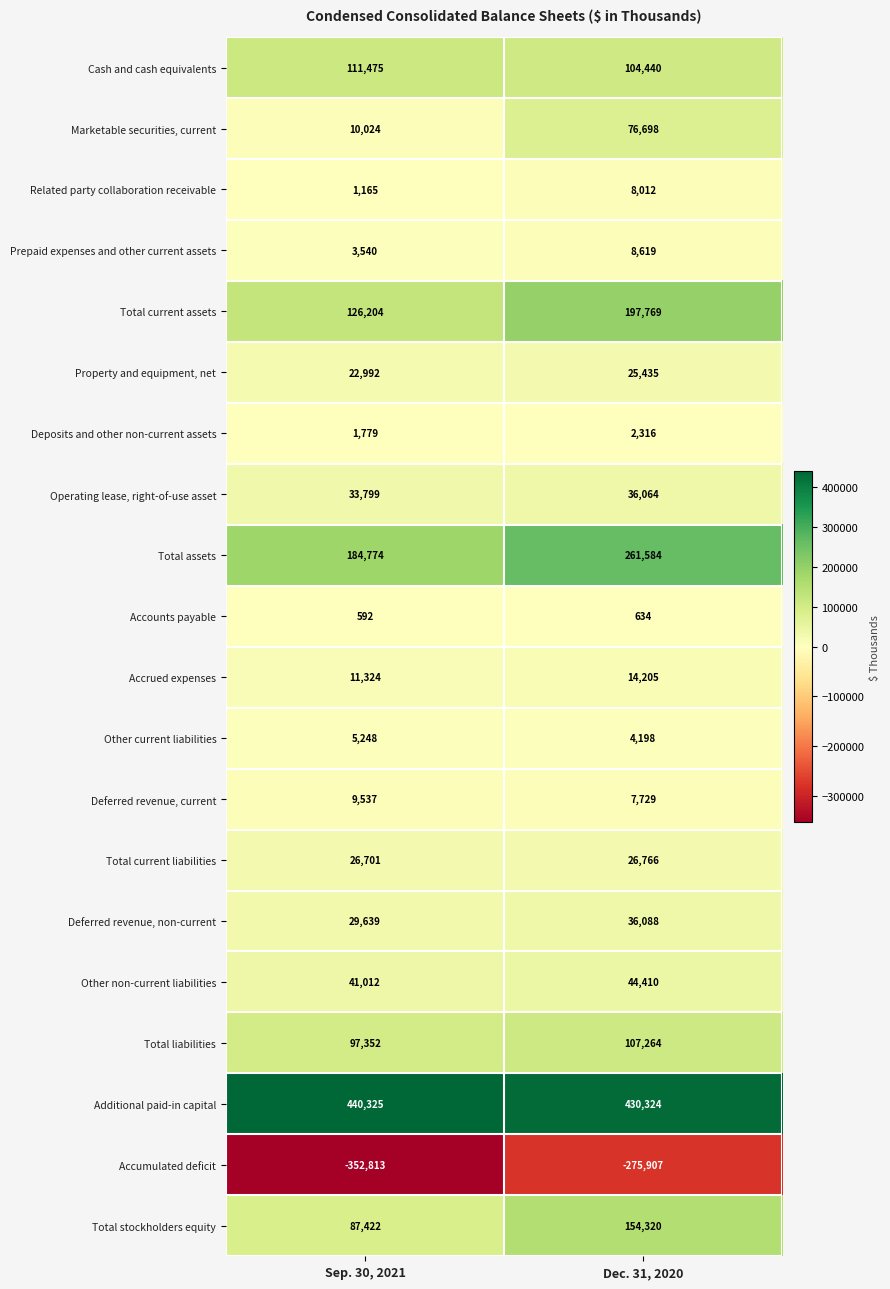

What is the approximate value of Other non-current liabilities at Dec. 31, 2020?

44410